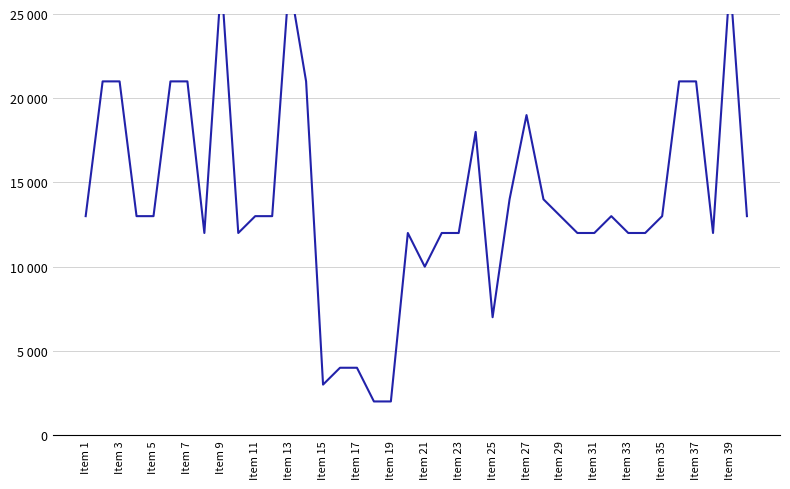

Does the chart have visible grid lines?

Yes